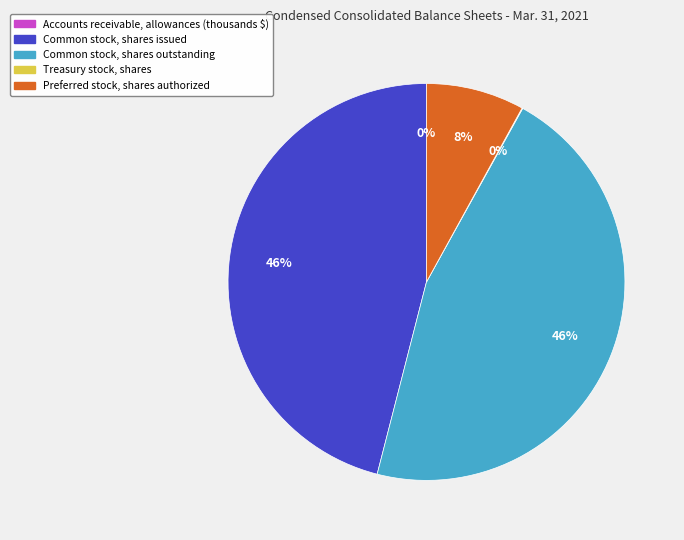

To the nearest percent, what percentage of the pie is Common stock, shares issued?

46%